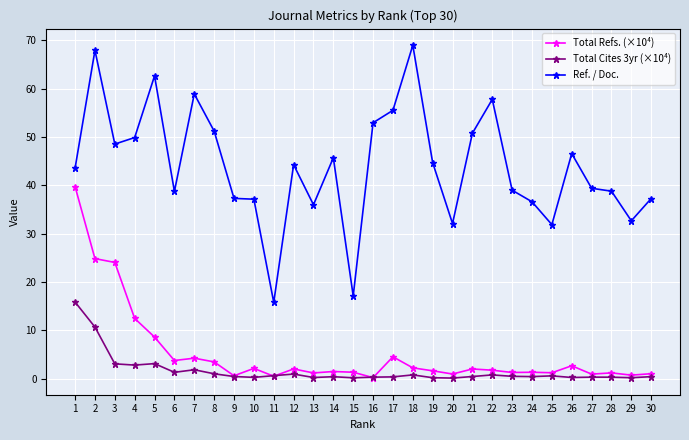

How many categories are shown in the chart?

30